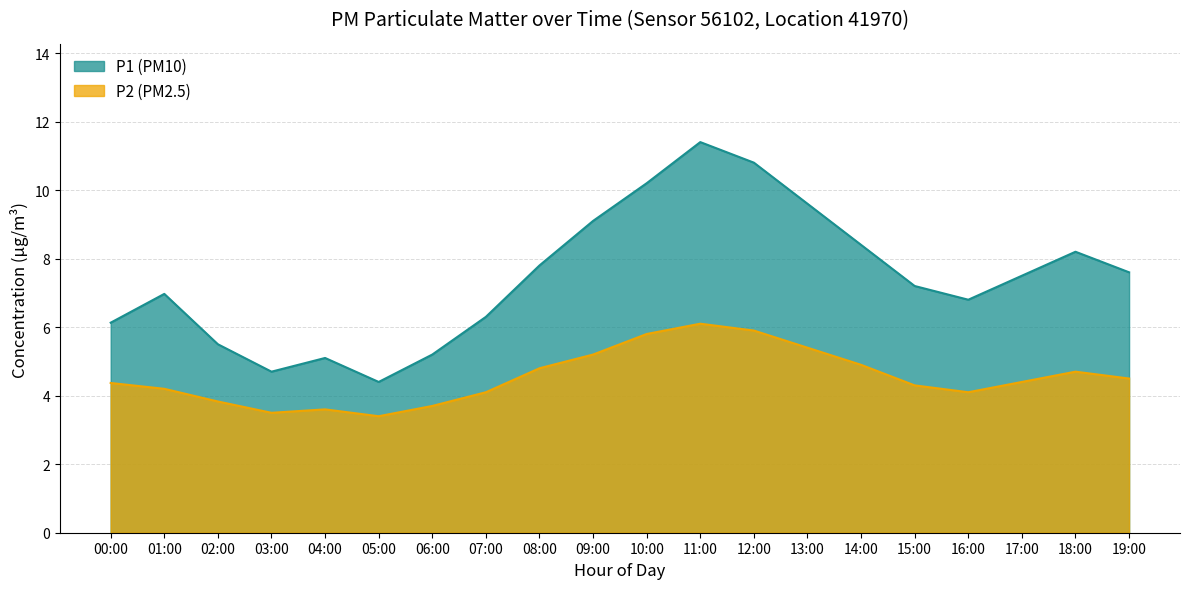

True or false: P1 and P2 cross at least once.

False